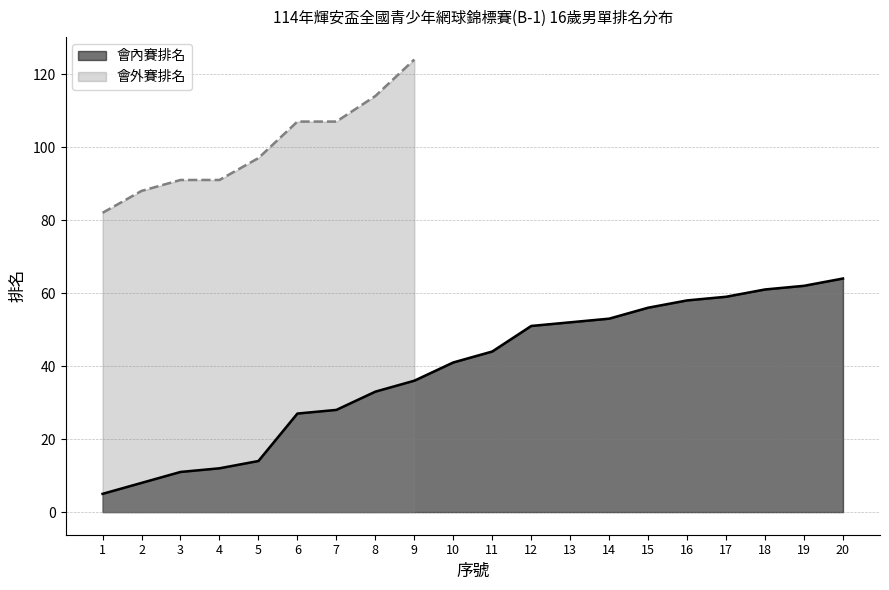

True or false: there are more than 0 points higher than both neighbors.

False